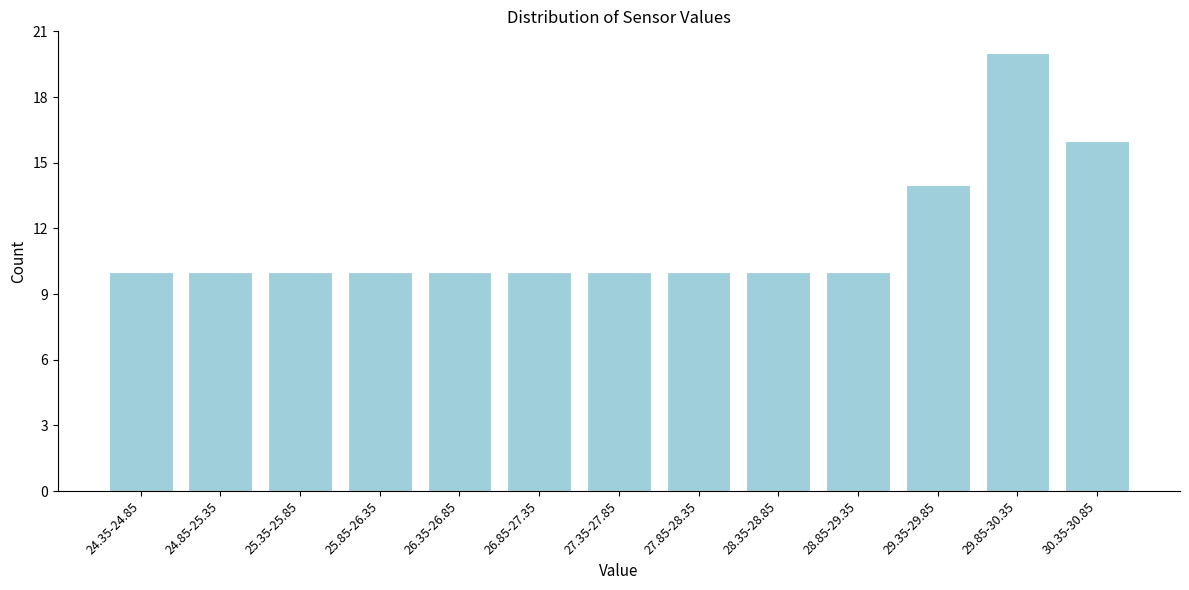

Reading left to right, list all the values displayed in this chart.

24.35-24.85=10	24.85-25.35=10	25.35-25.85=10	25.85-26.35=10	26.35-26.85=10	26.85-27.35=10	27.35-27.85=10	27.85-28.35=10	28.35-28.85=10	28.85-29.35=10	29.35-29.85=14	29.85-30.35=20	30.35-30.85=16